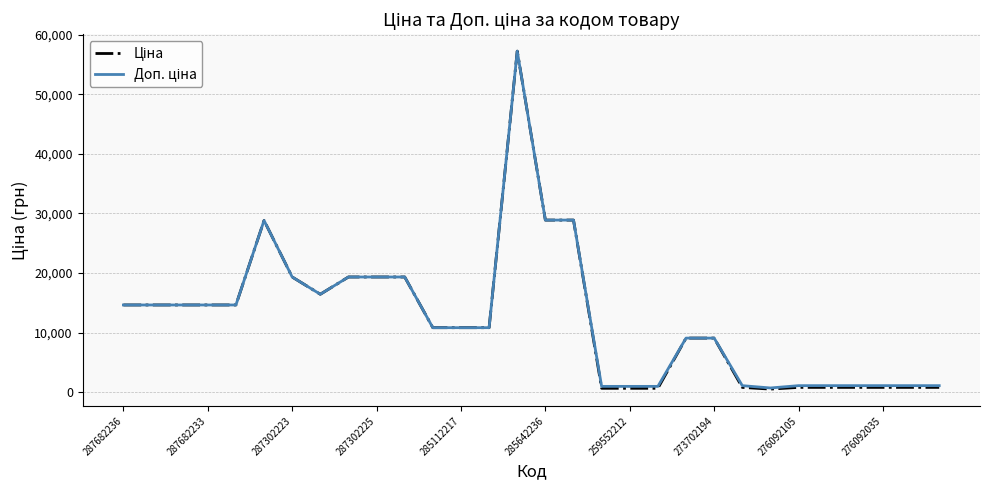

What is the greatest value displayed?

57235.5